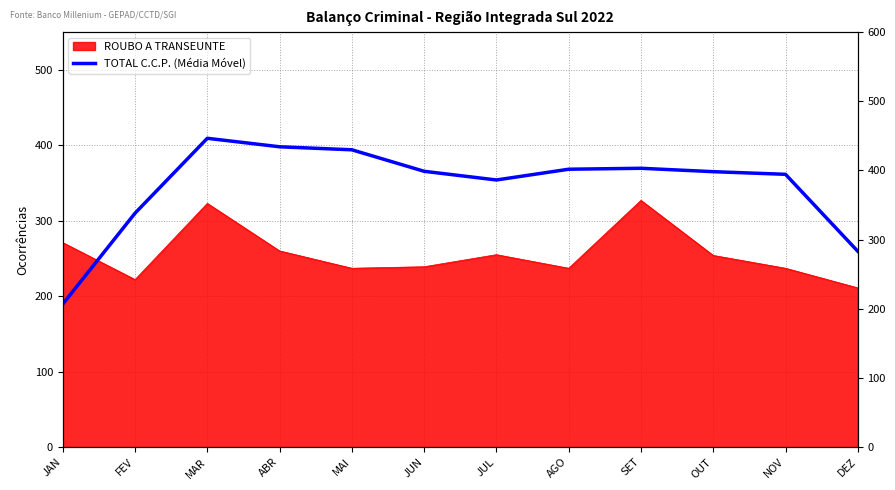

How many values are below 365?

5